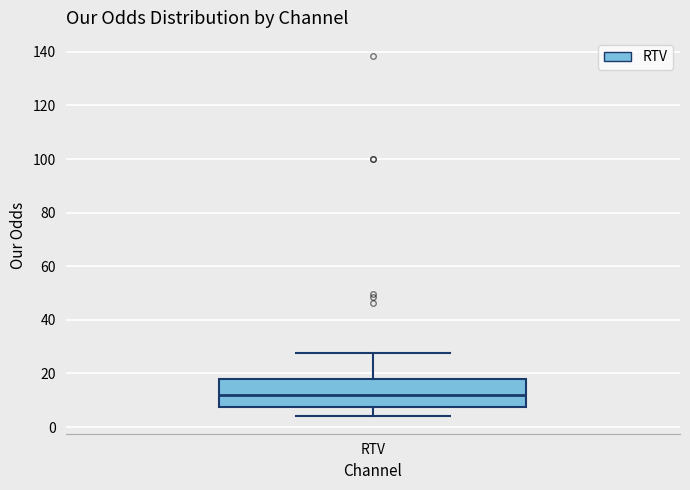

Read this box plot against the y-axis: the position of the median line, the range covered by the box, and the ends of both whiskers. The values are not printed on the chart, so give them approximately, as read against the axis.

median 12, box 8 to 18, whiskers 4 to 28